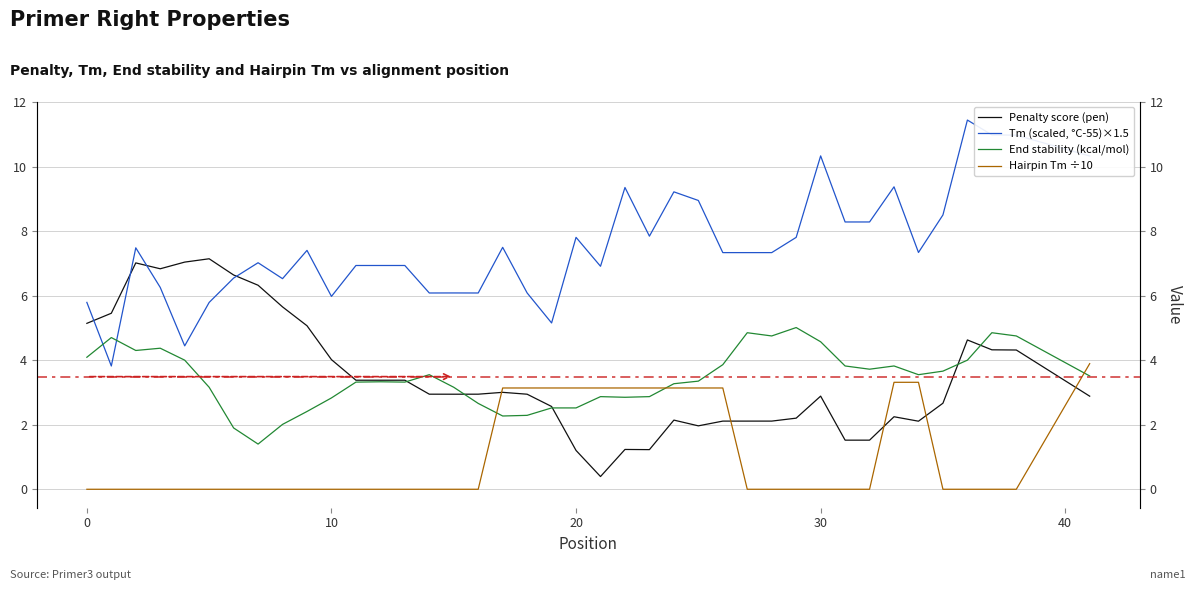

At 36, list the series in order from largest to smallest.

Tm (scaled, °C-55)×1.5, Penalty score (pen), End stability (kcal/mol), Hairpin Tm ÷10